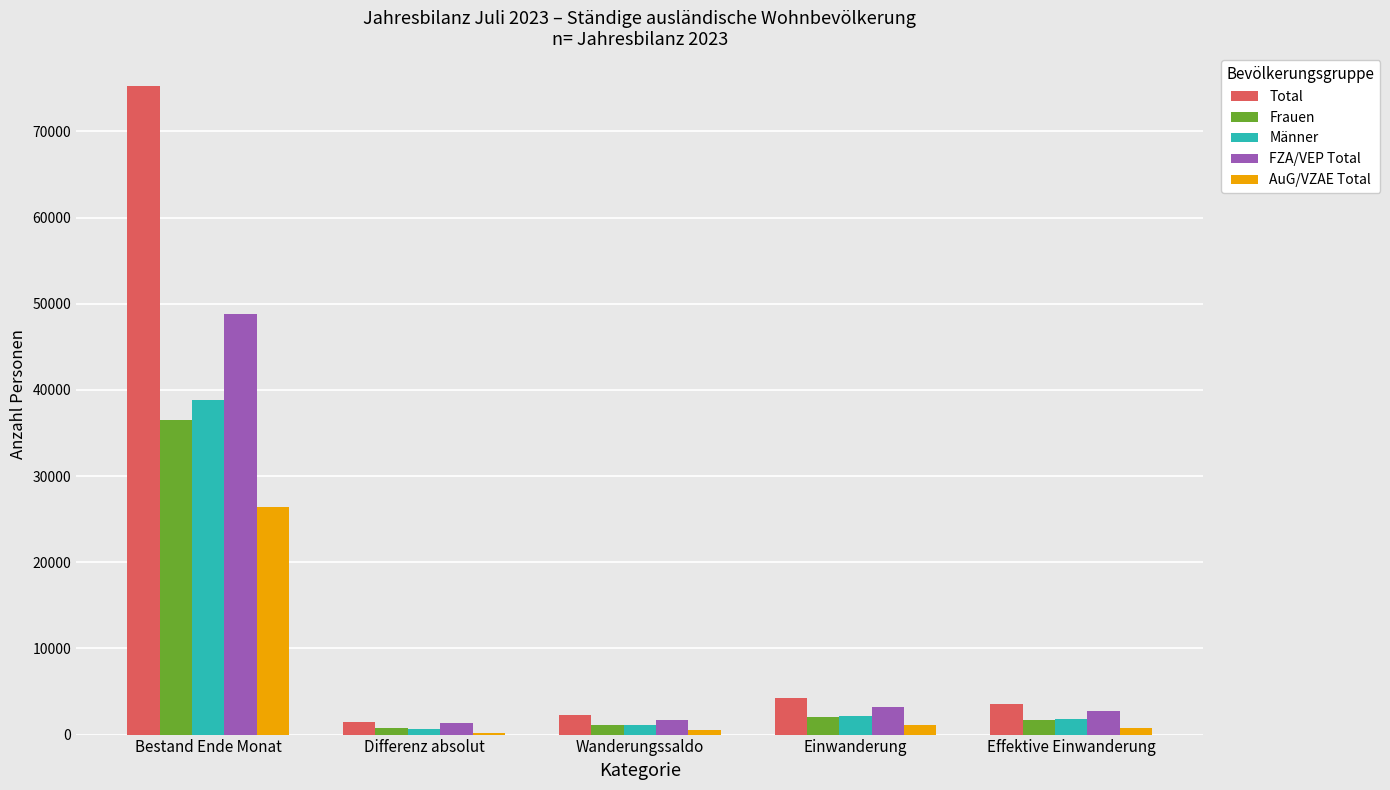

What is the total value across all series at Bestand Ende Monat?

225981